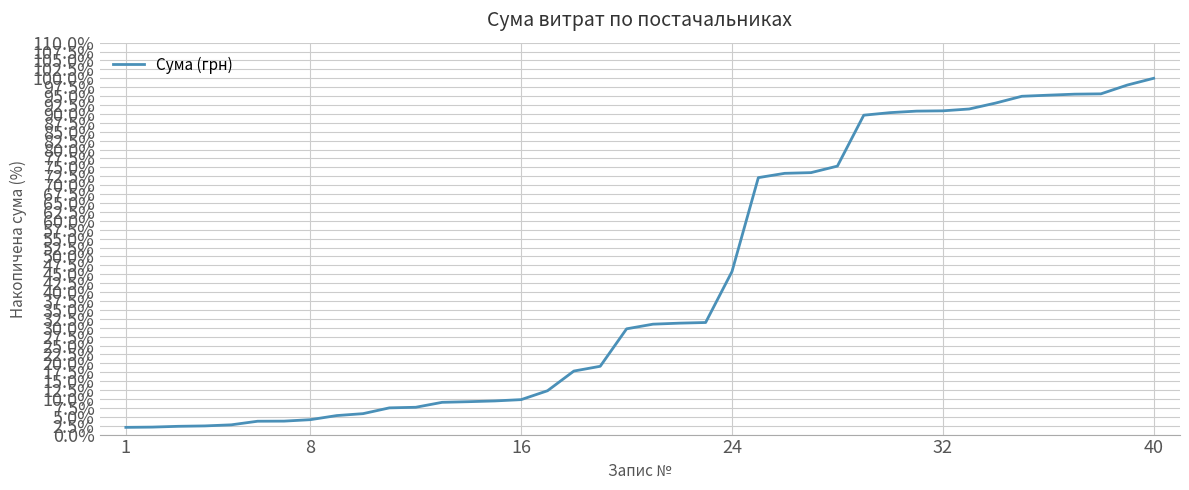

What is the difference between the maximum and minimum values?

98.0